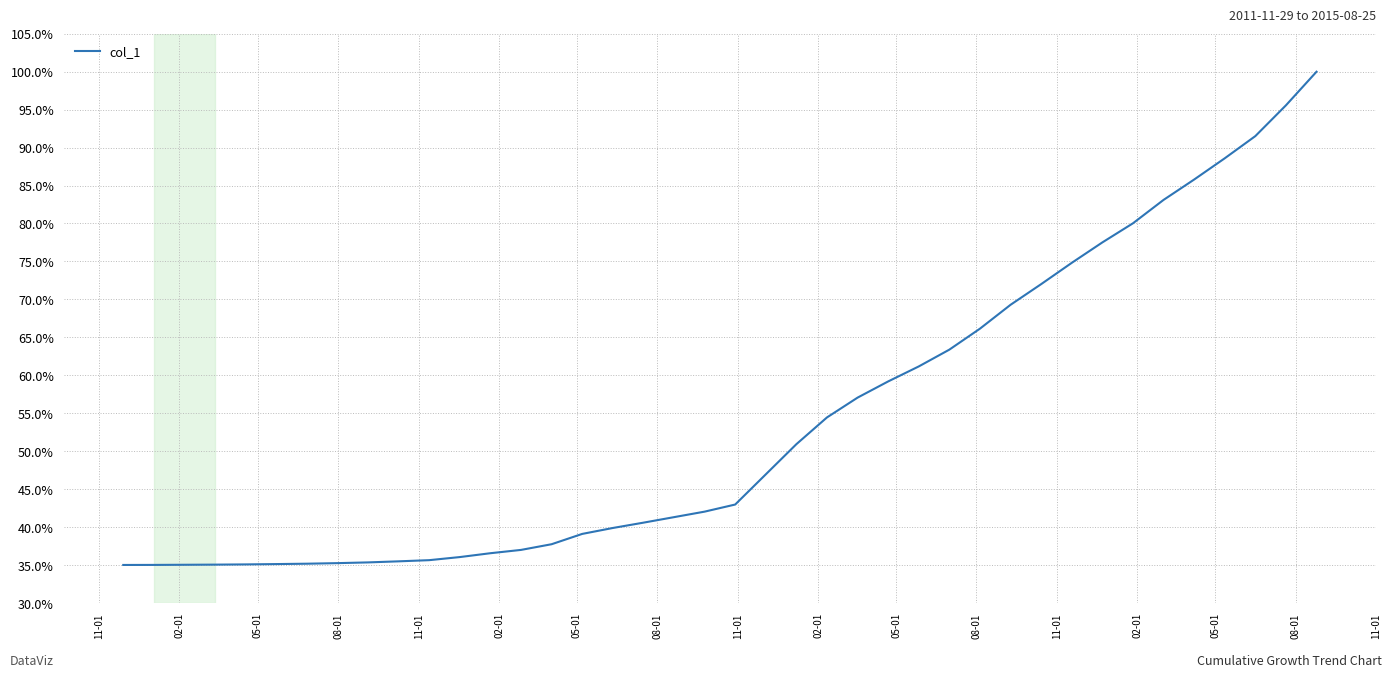

What is the greatest value displayed?

100.0